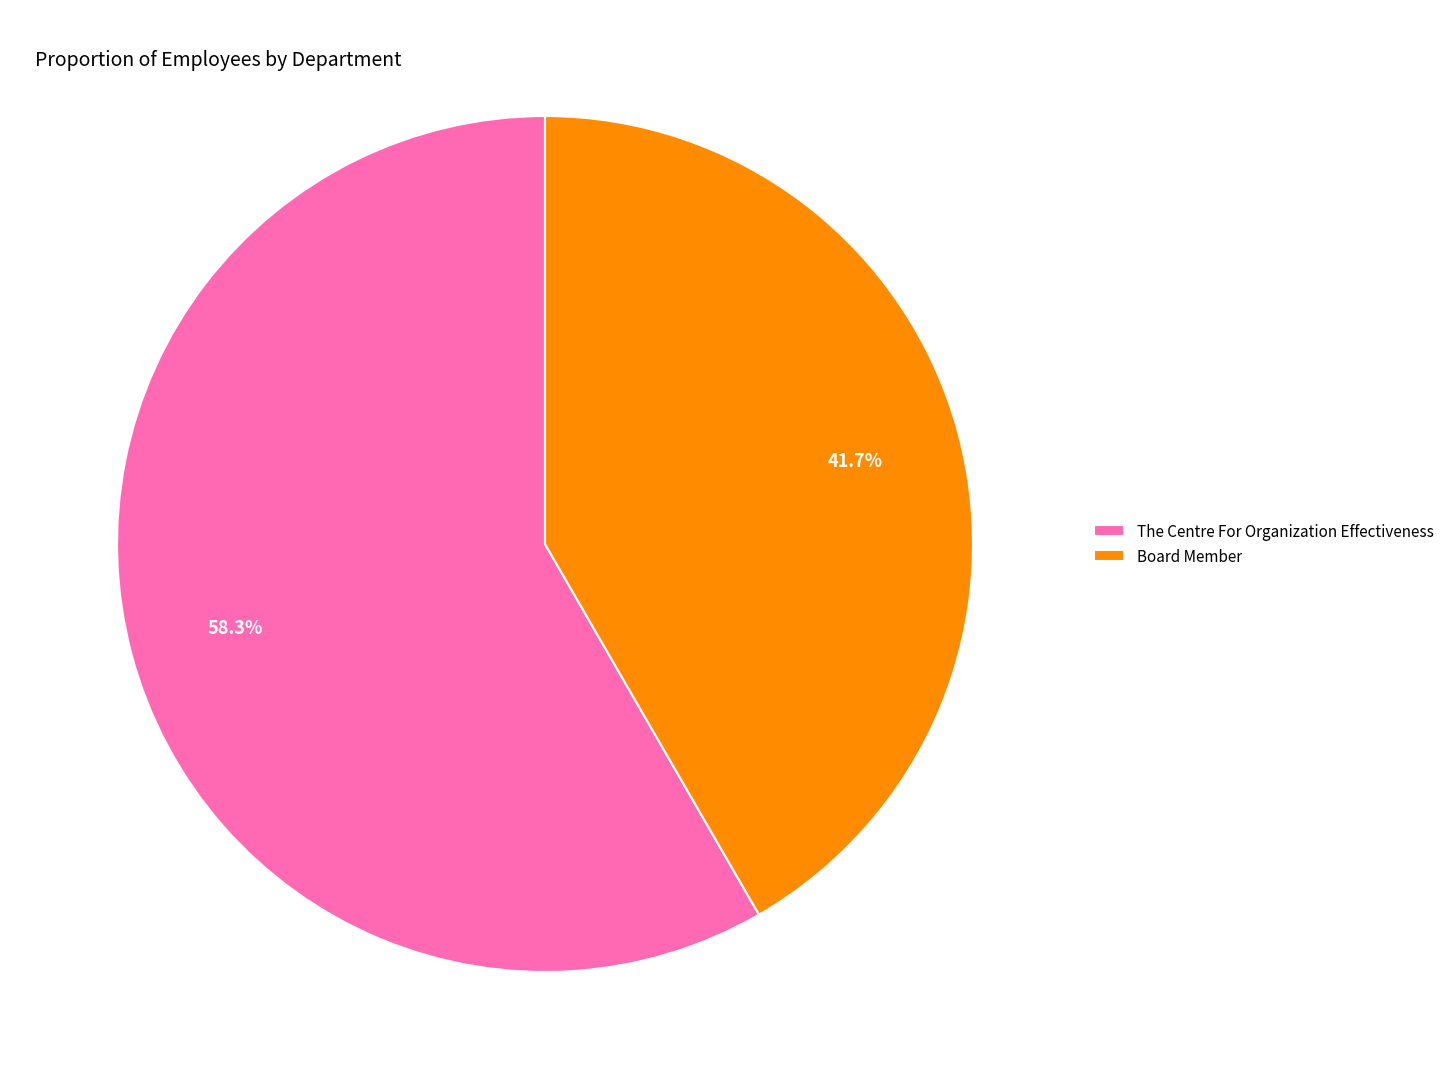

Rank the categories by value from lowest to highest.

Board Member, The Centre For Organization Effectiveness